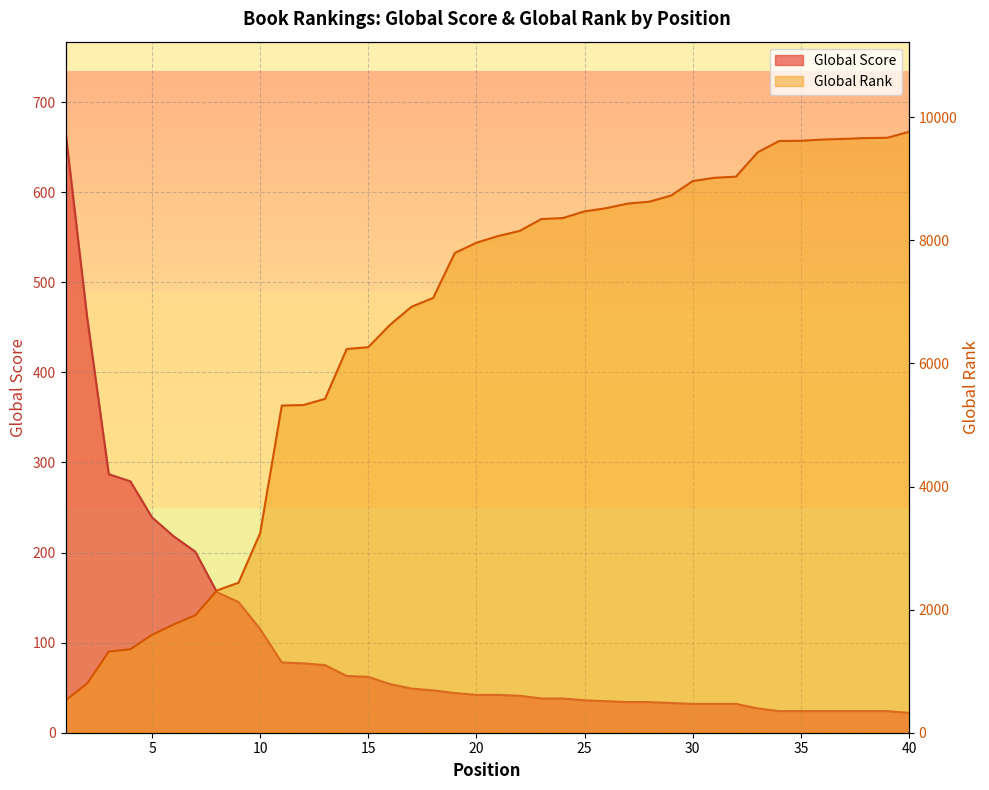

Which has a higher value, 38 or 39?

38